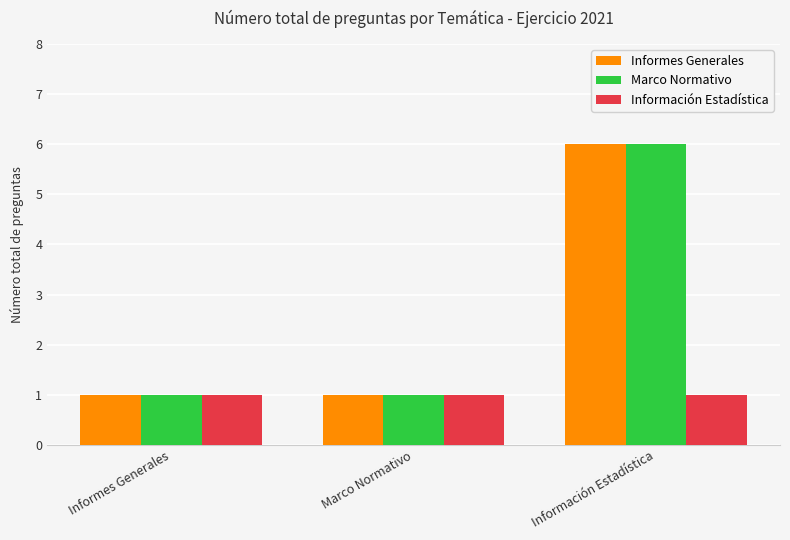

What are all the series names shown in the legend?

Informes Generales, Marco Normativo, Información Estadística